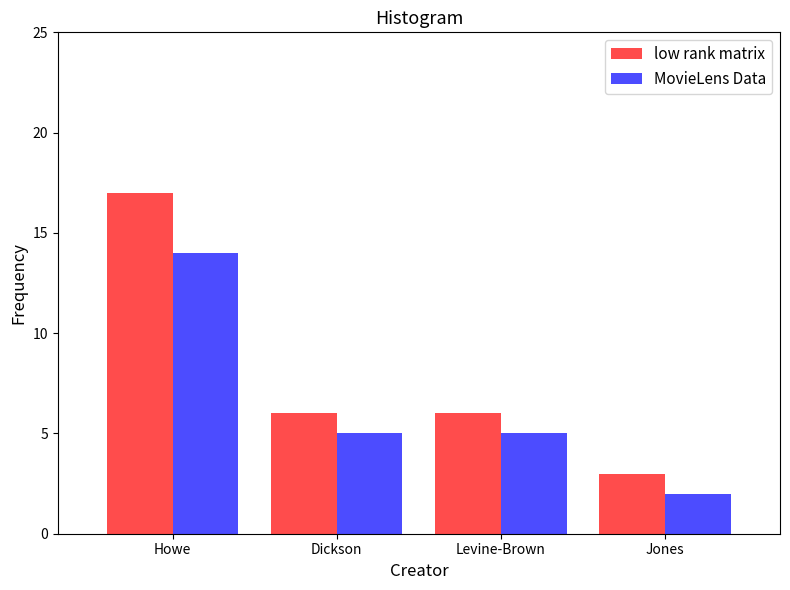

Is the value of low rank matrix at Dickson greater than the value of MovieLens Data at Jones?

Yes